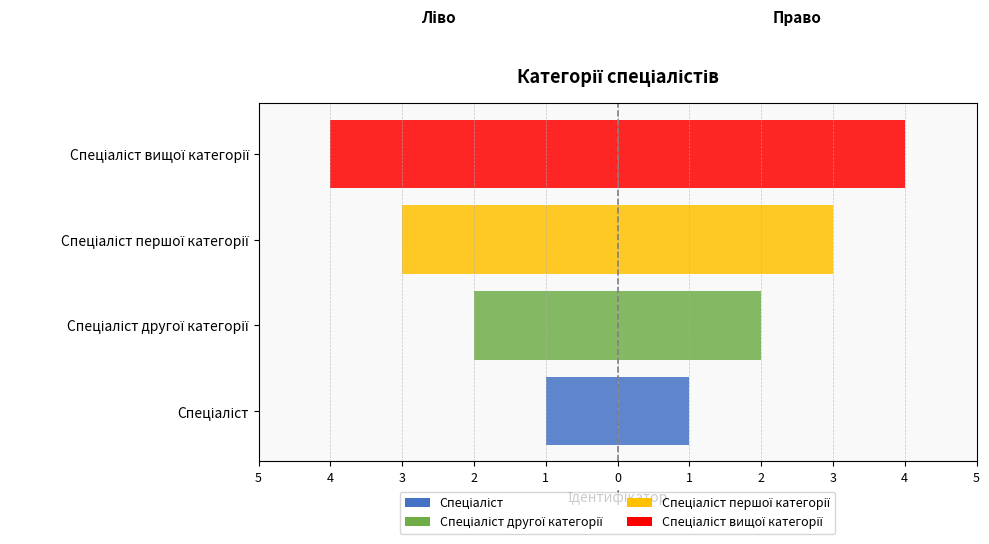

How many bars are there in total?

8